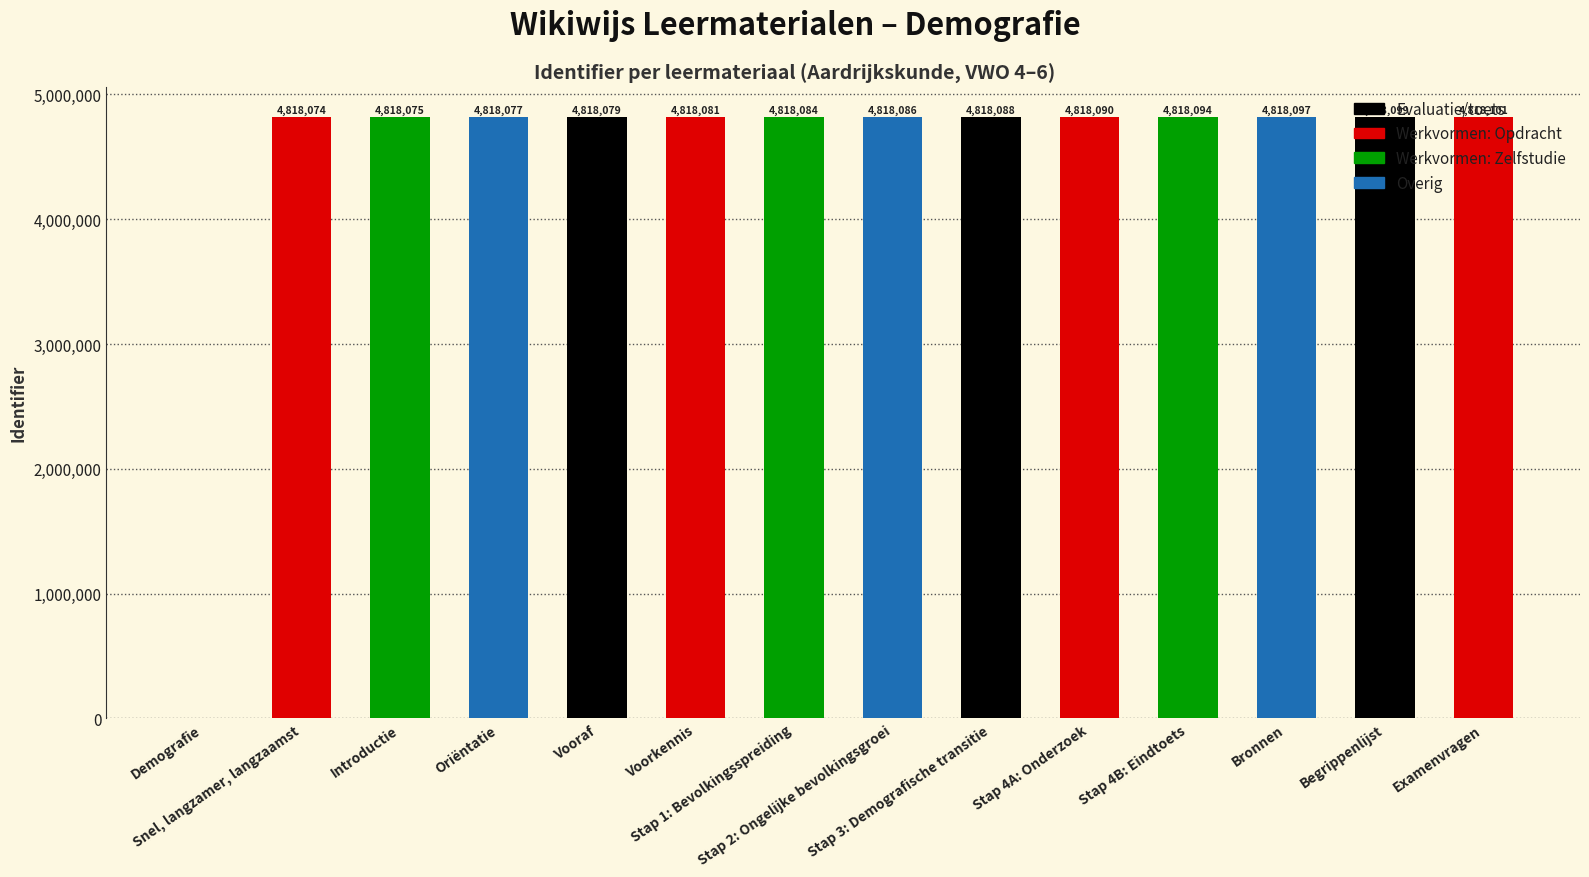

The value at Vooraf is 4818079. True or false?

True